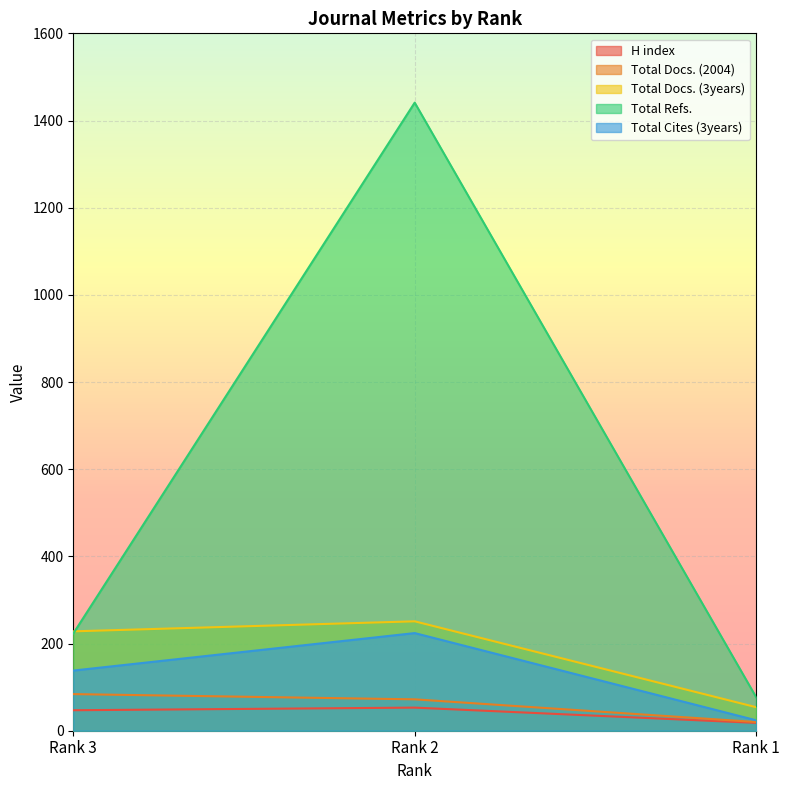

Count the number of data series in this chart.

5